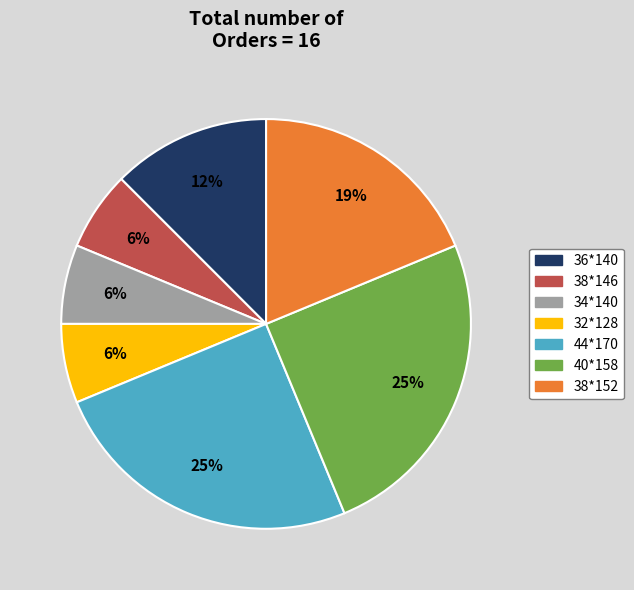

To the nearest percent, what is the difference between the largest and smallest slice percentages?

19%